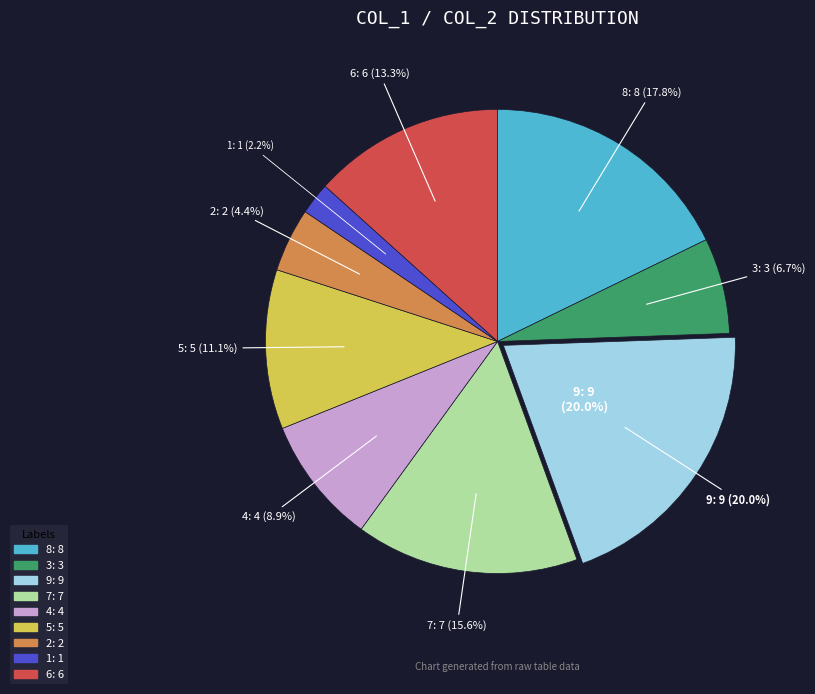

To the nearest percent, what portion does 8 represent?

18%